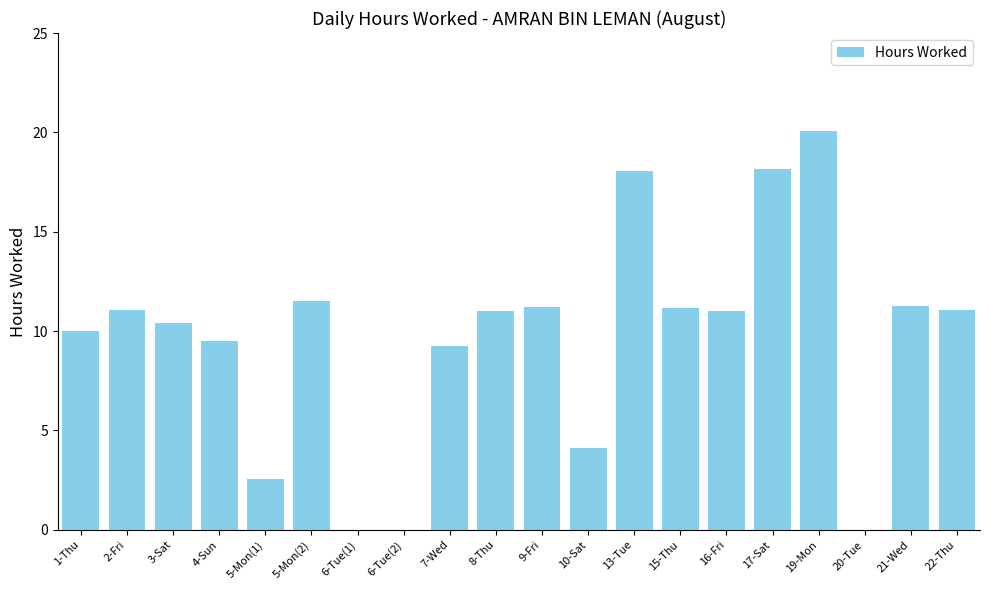

What value does the data have at 3-Sat?

10.4